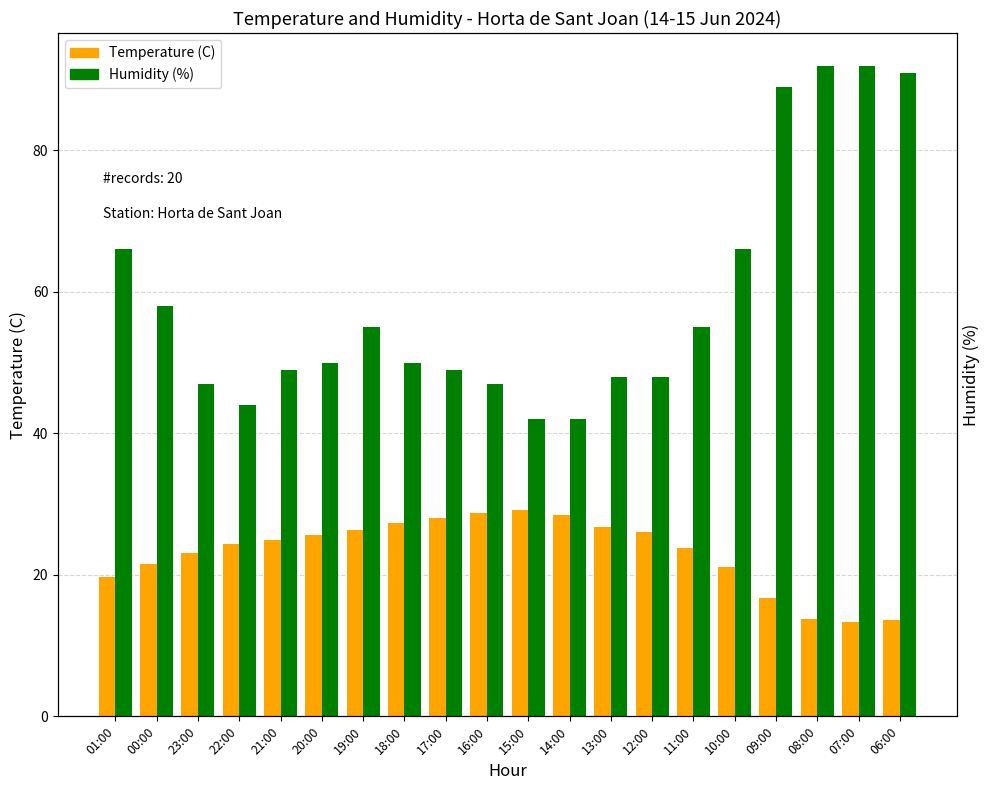

Reading left to right, what are all the values shown in this chart?

Temperature (C): 01:00=19.7	00:00=21.5	23:00=23.1	22:00=24.3	21:00=25.0	20:00=25.7	19:00=26.4	18:00=27.4	17:00=28.1	16:00=28.7	15:00=29.2	14:00=28.5	13:00=26.8	12:00=26.0	11:00=23.8	10:00=21.1	09:00=16.7	08:00=13.7	07:00=13.3	06:00=13.6
Humidity (%): 01:00=66.0	00:00=58.0	23:00=47.0	22:00=44.0	21:00=49.0	20:00=50.0	19:00=55.0	18:00=50.0	17:00=49.0	16:00=47.0	15:00=42.0	14:00=42.0	13:00=48.0	12:00=48.0	11:00=55.0	10:00=66.0	09:00=89.0	08:00=92.0	07:00=92.0	06:00=91.0